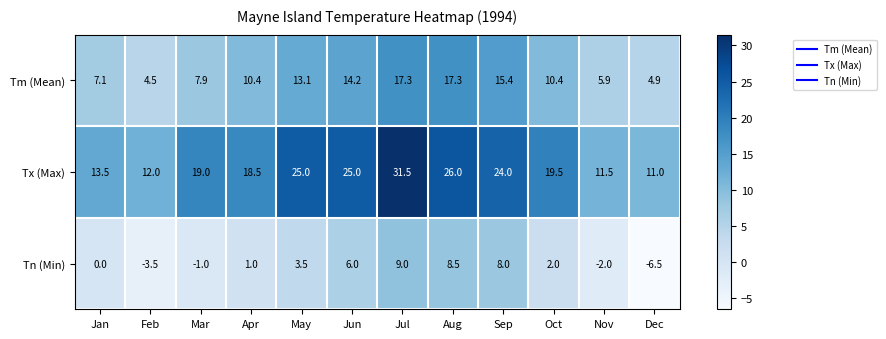

Between Jul and Dec, which series saw the biggest shift?

Tx (Max)